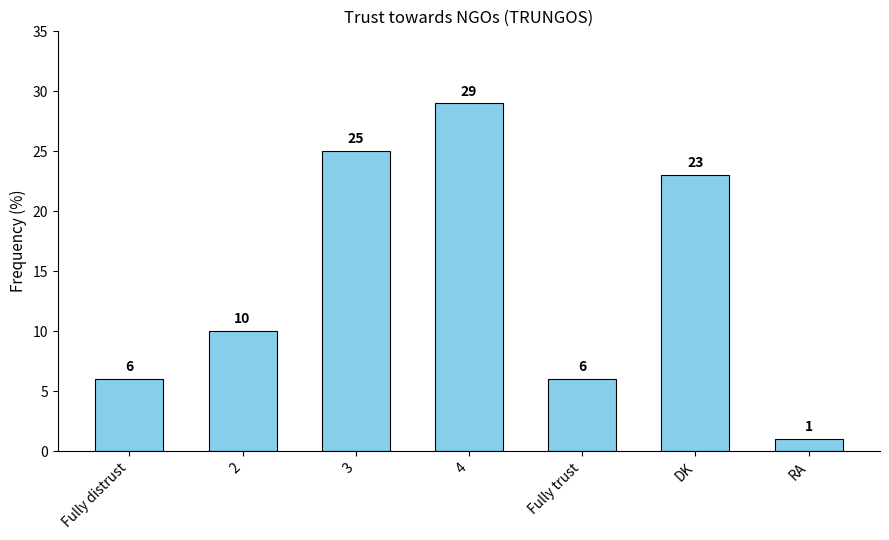

Reading left to right, what are all the values shown in this chart?

Fully distrust=6	2=10	3=25	4=29	Fully trust=6	DK=23	RA=1